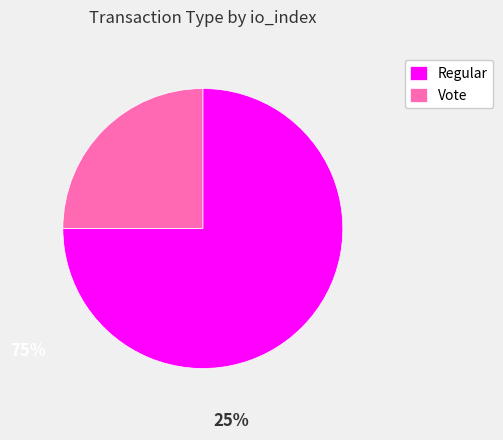

True or false: Regular accounts for 75% of the total.

True